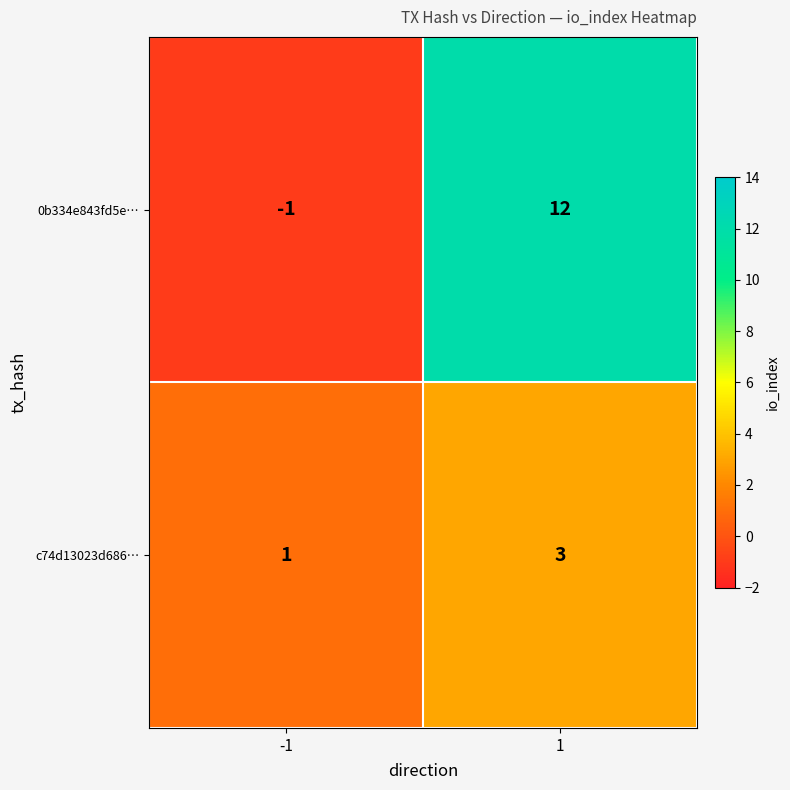

What is the maximum value shown in the chart?

12